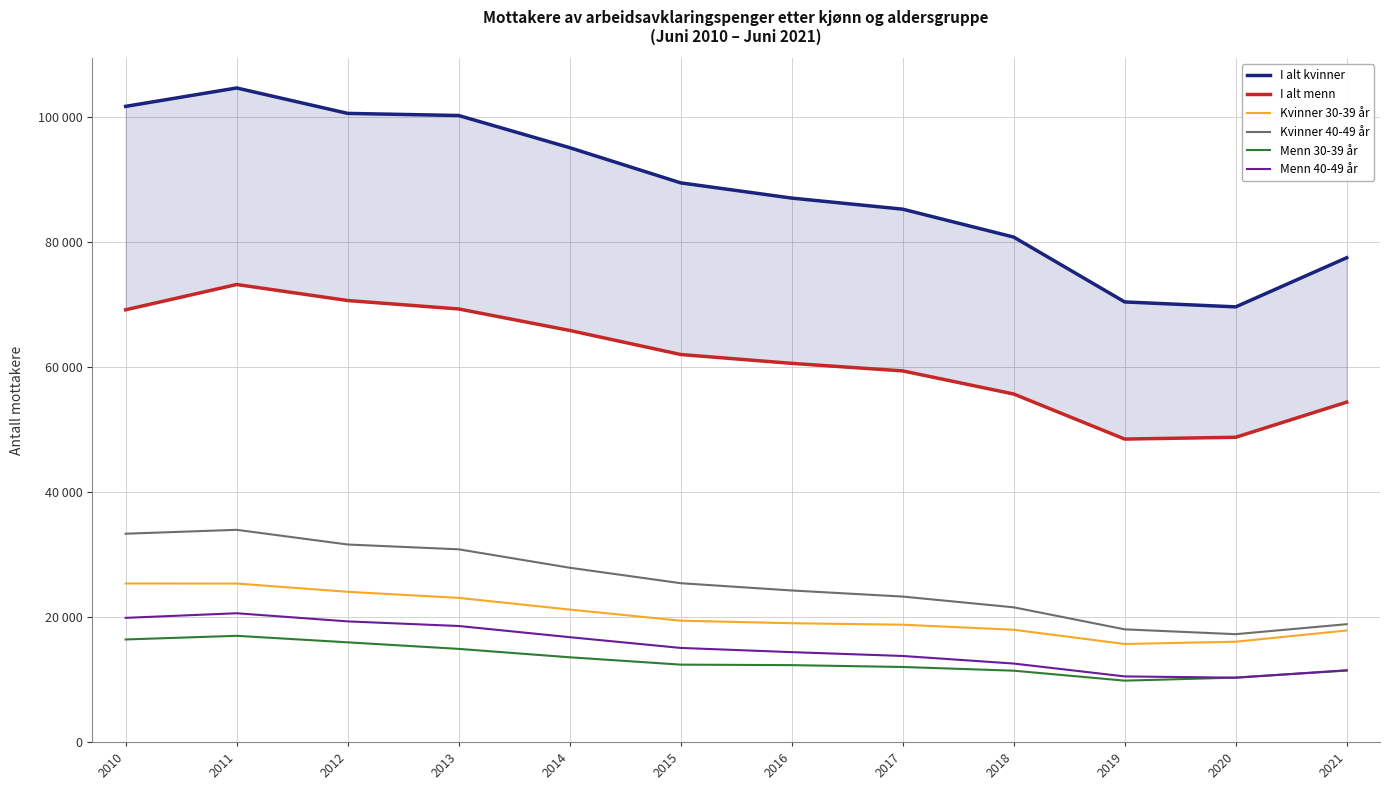

What is the lowest value of the I alt kvinner series?

69621